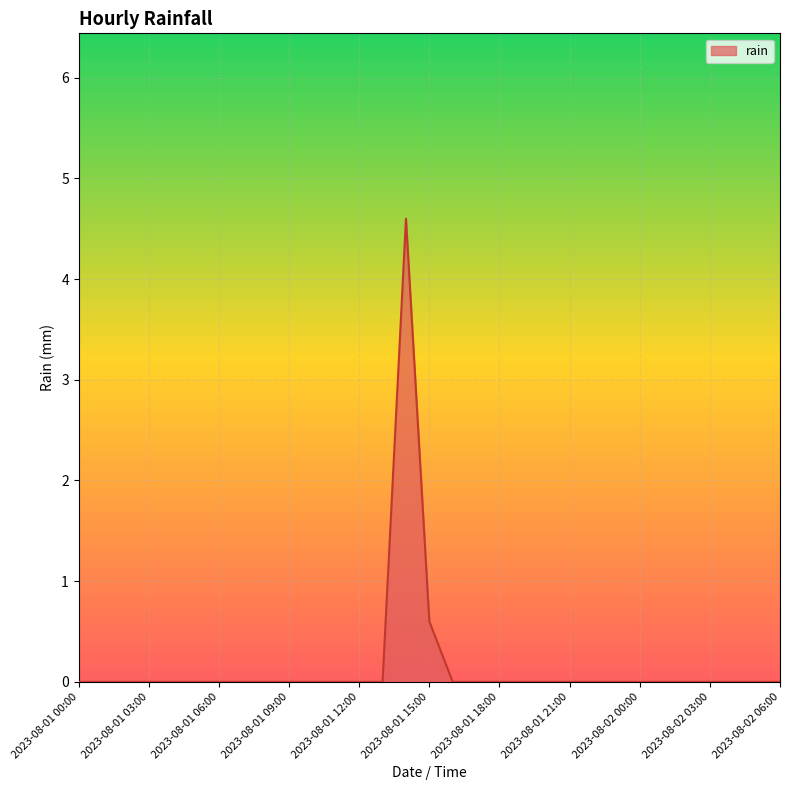

Reading right to left, transcribe all the data shown in this chart.

0.0	0.0	0.0	0.0	0.0	0.0	0.0	0.0	0.0	0.0	0.0	0.0	0.0	0.0	0.0	0.6	4.6	0.0	0.0	0.0	0.0	0.0	0.0	0.0	0.0	0.0	0.0	0.0	0.0	0.0	0.0